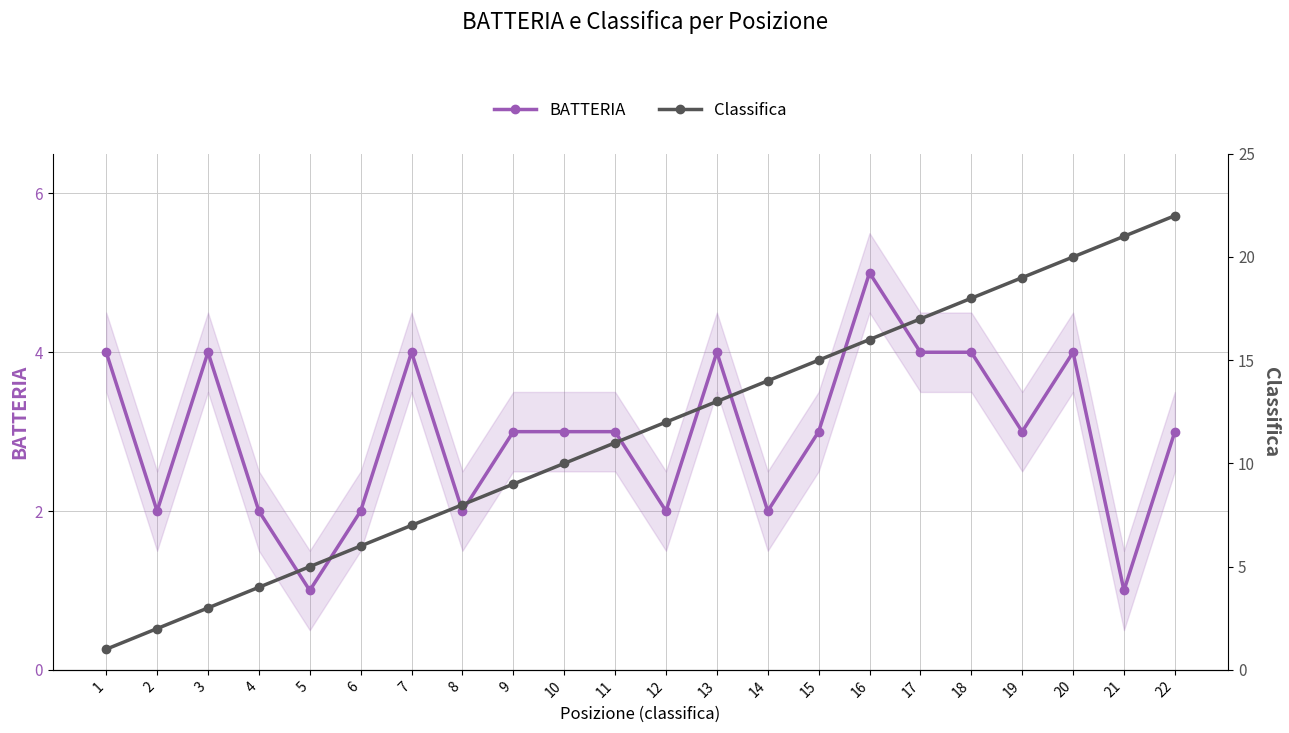

What is the value of the Classifica point at the 11th from the left?

11